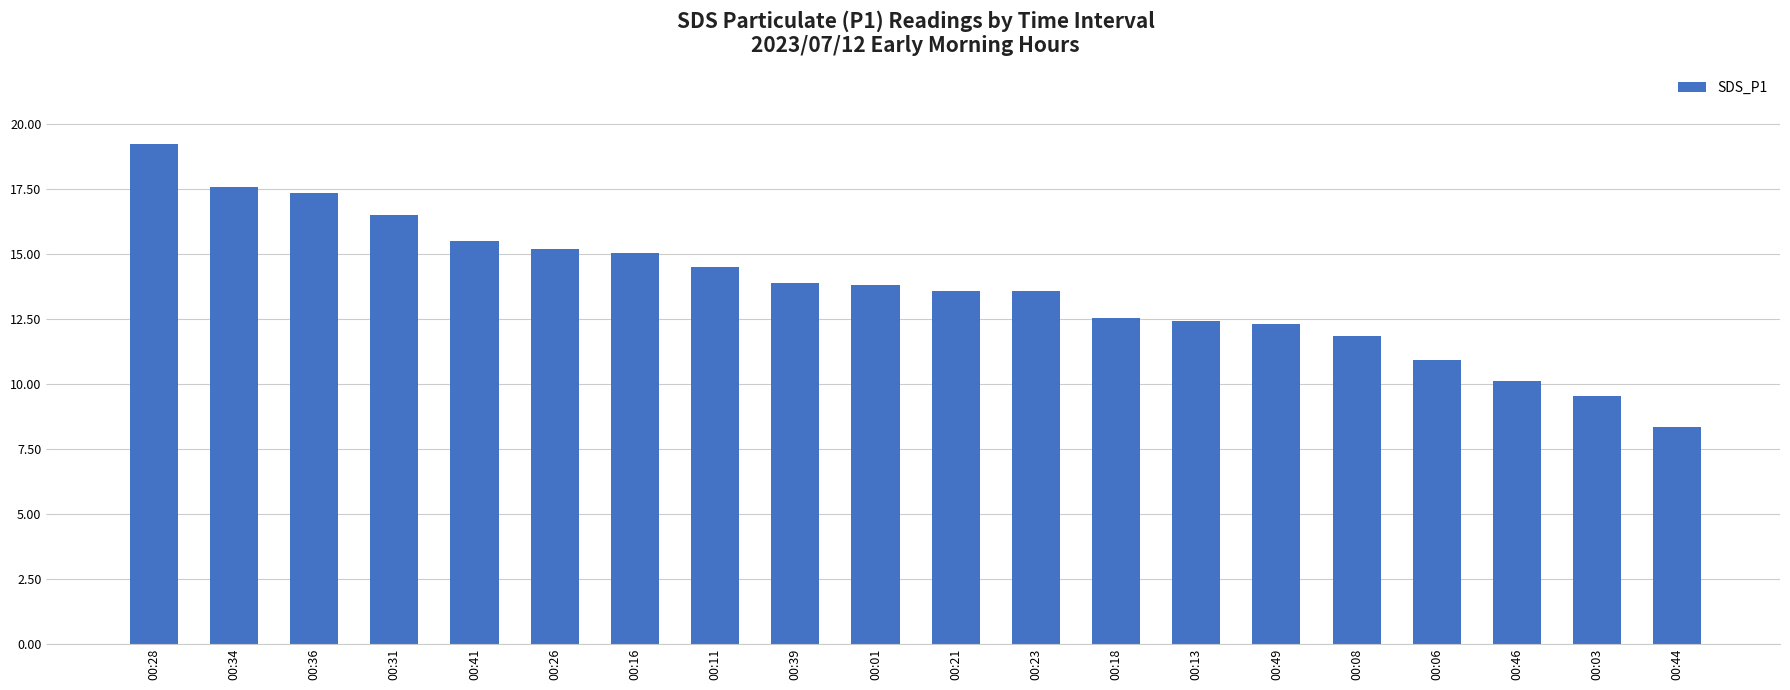

What is the difference between the values at 00:08 and 00:01?

2.0